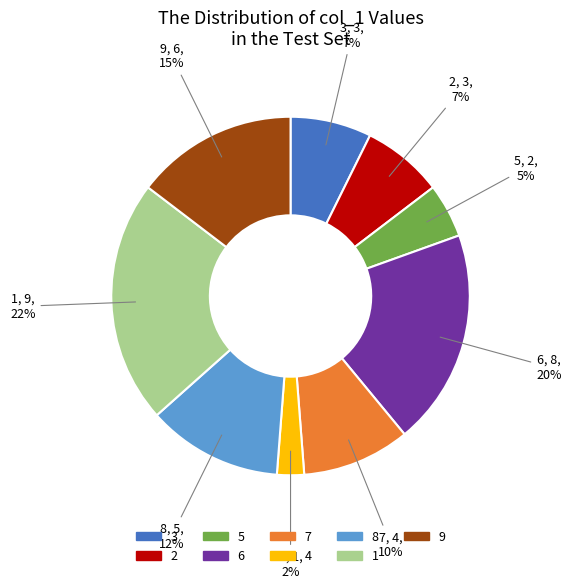

To the nearest percent, what is the difference between the largest and smallest slice percentages?

20%